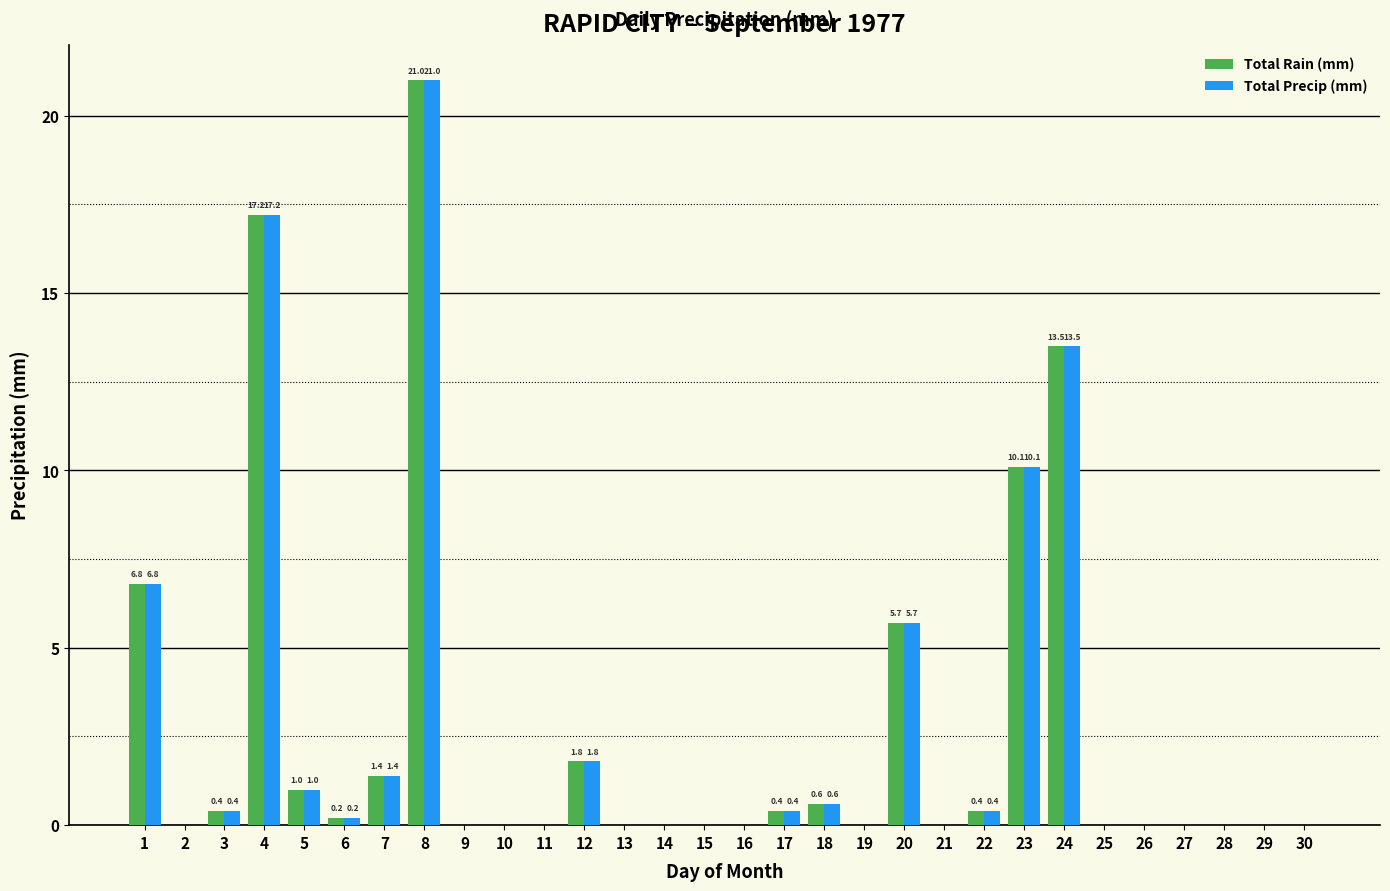

Is the value of Total Rain (mm) at 8 greater than the value of Total Precip (mm) at 19?

Yes